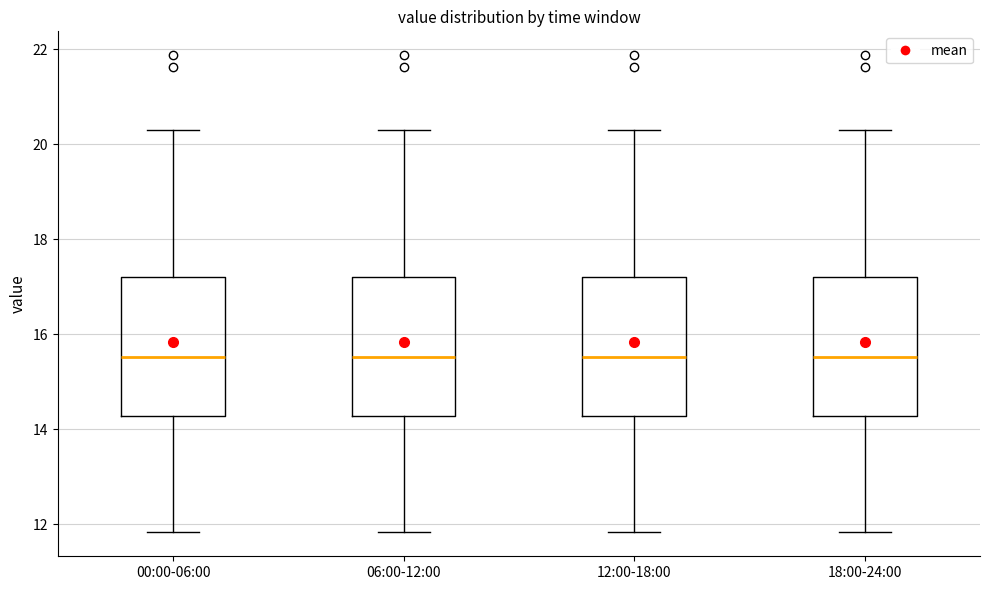

Where is the upper edge of the box for 00:00-06:00 on the y-axis? The values are not printed on the chart, so give them approximately, as read against the axis.

17.2